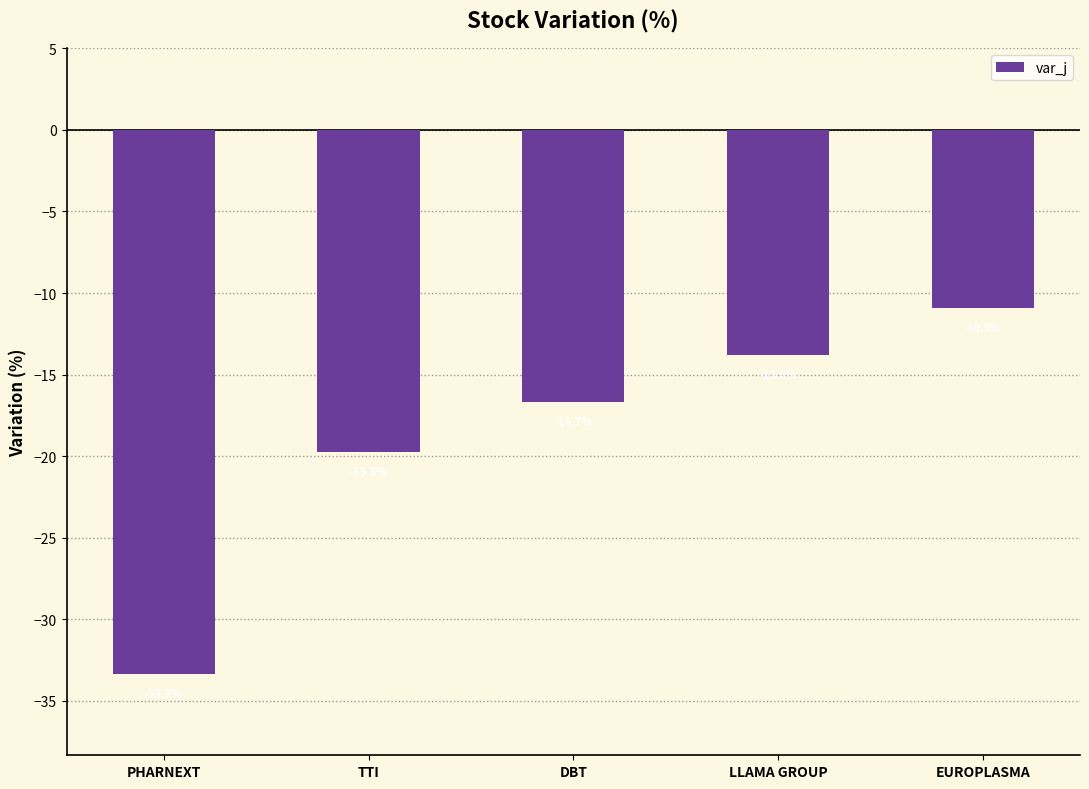

Rank the categories by value from lowest to highest.

PHARNEXT, TTI, DBT, LLAMA GROUP, EUROPLASMA